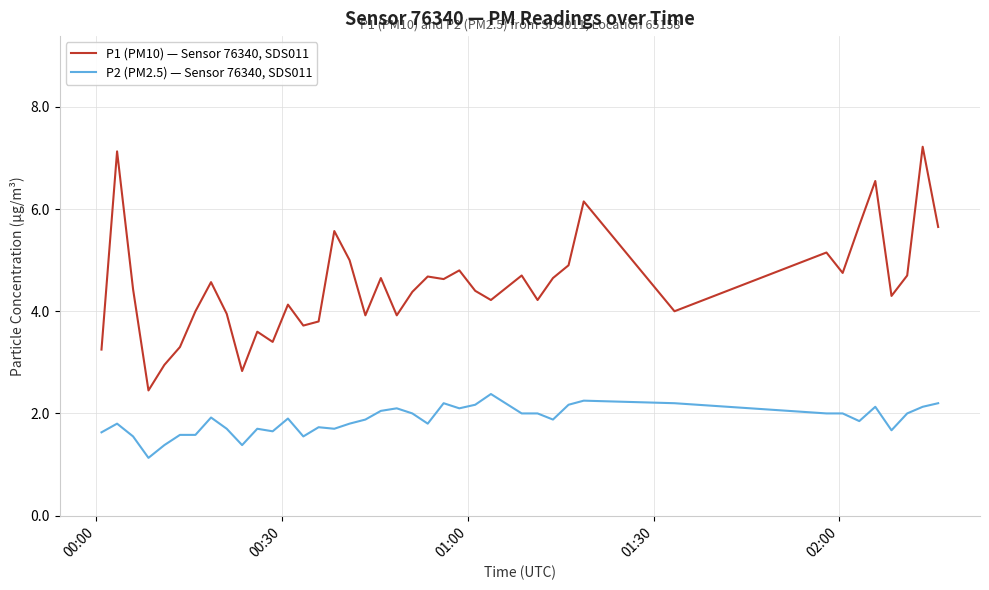

Which series has the widest spread of values?

P1 (PM10) — Sensor 76340, SDS011